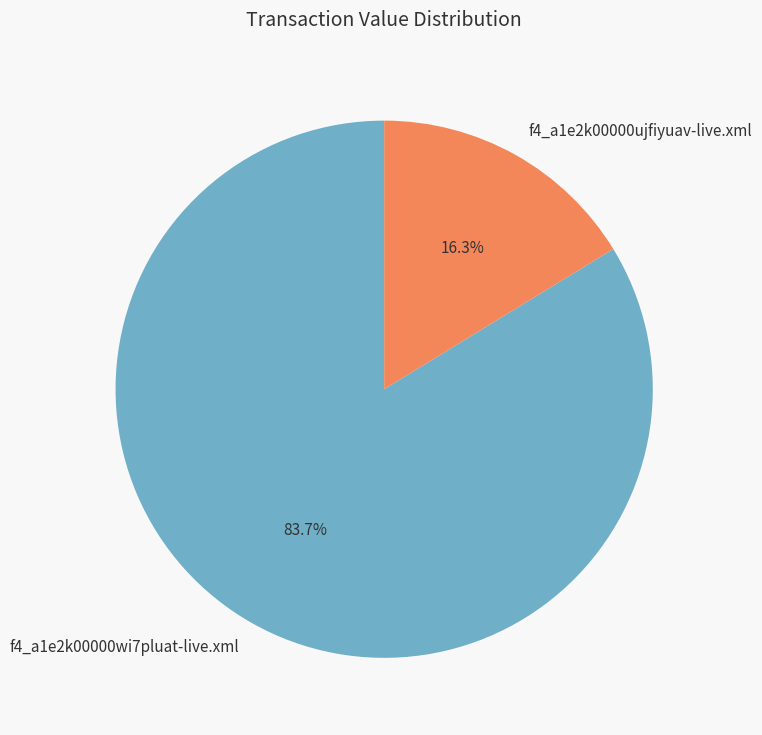

Is it true that f4_a1e2k00000ujfiyuav-live.xml is 16% of the pie?

True